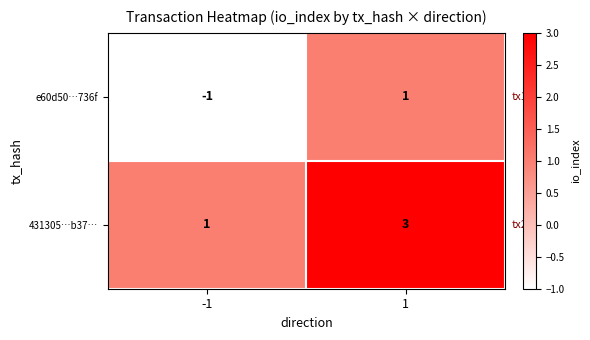

What is the sum of all 431305…b37… values?

4